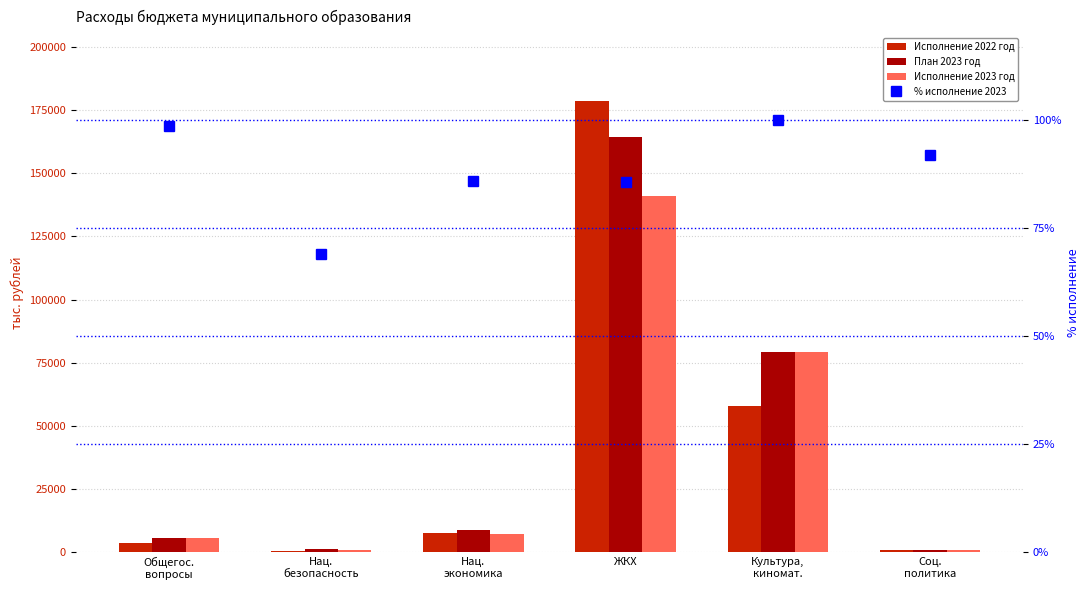

What is the label of the 3rd bar from the left?

Нац.
экономика